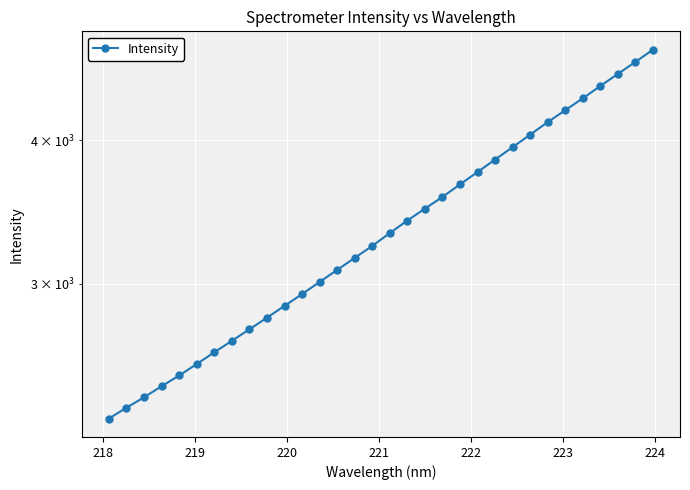

How many categories are shown in the chart?

32